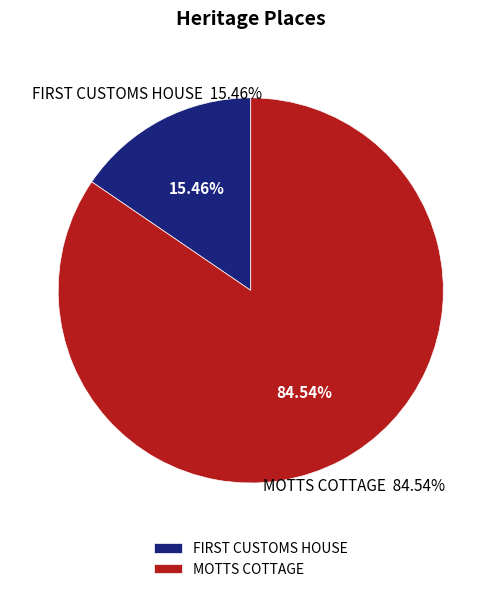

What is the majority slice?

MOTTS COTTAGE